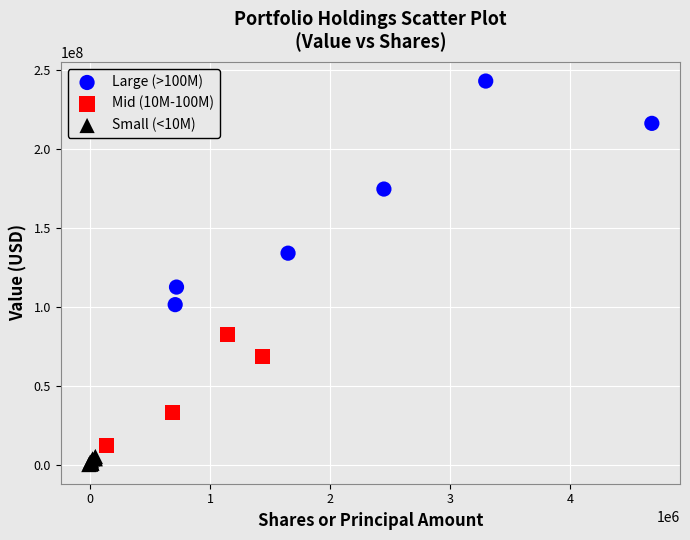

What are all the series names shown in the legend?

Large (>100M), Mid (10M-100M), Small (<10M)